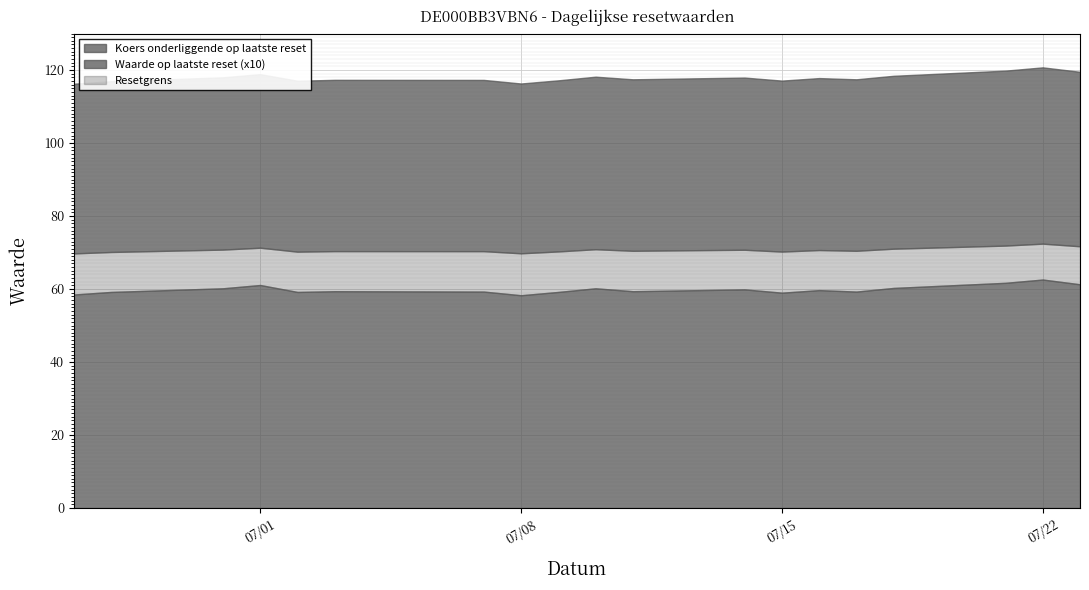

What is the difference between the maximum and minimum values in the Resetgrens series?

2.7